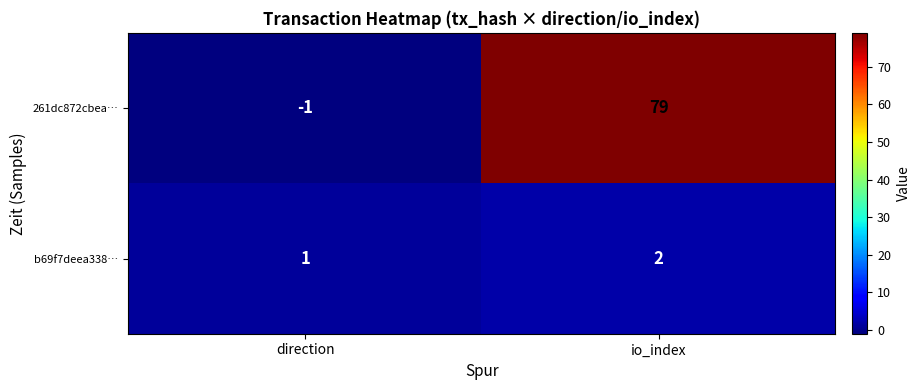

The b69f7deea338… series shows 3 at io_index. True or false?

False